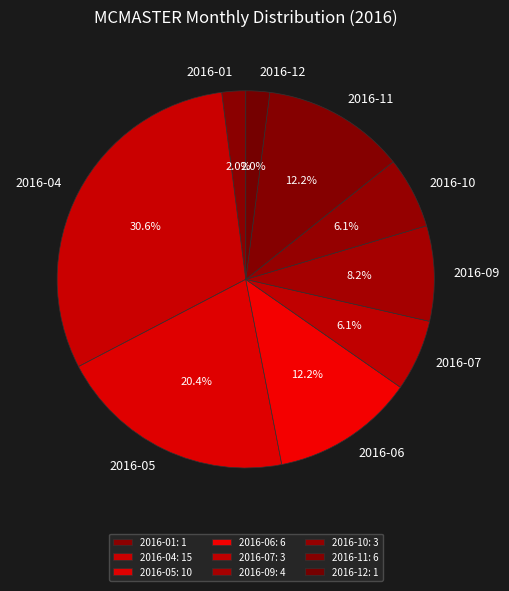

Do 2016-07 and 2016-11 together represent more than half of the pie?

No